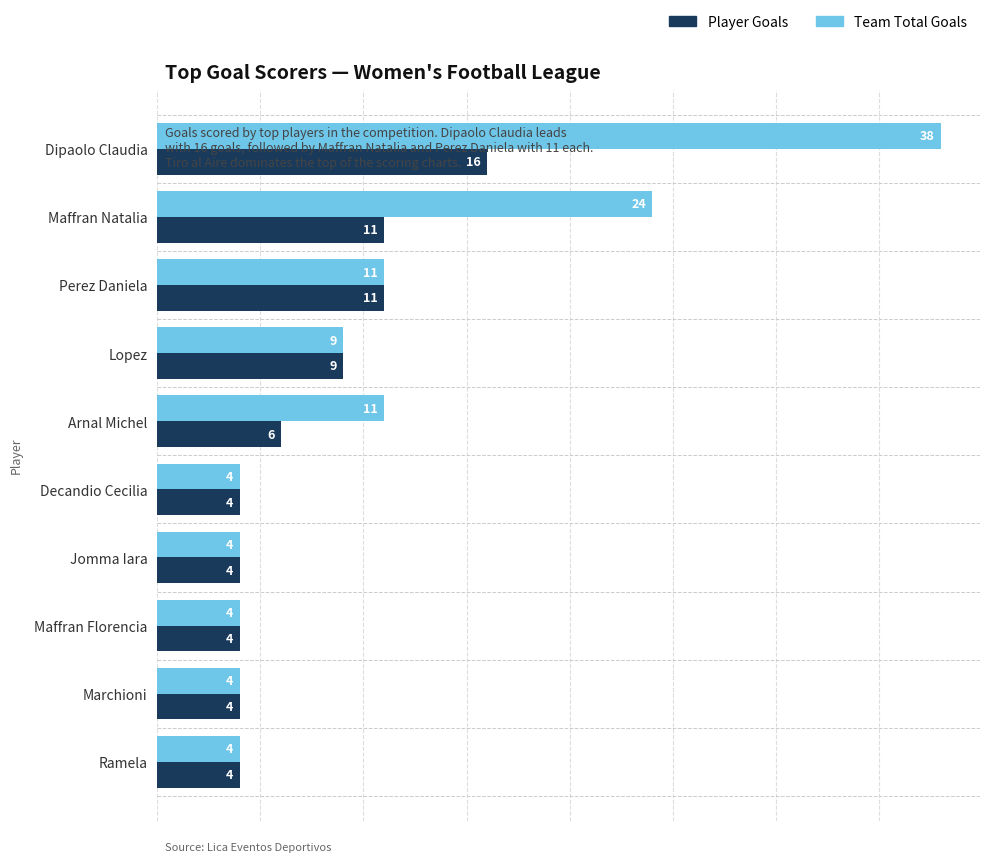

Count the Player Goals values in the range 4 to 11.

9